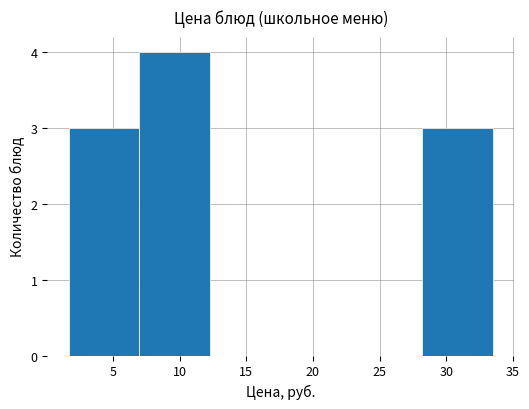

What is the height of the bar covering 7.0 to 12.5 on the x-axis? Neither the bar edges nor the heights are printed on the chart, so give them approximately, as read against the axes.

4